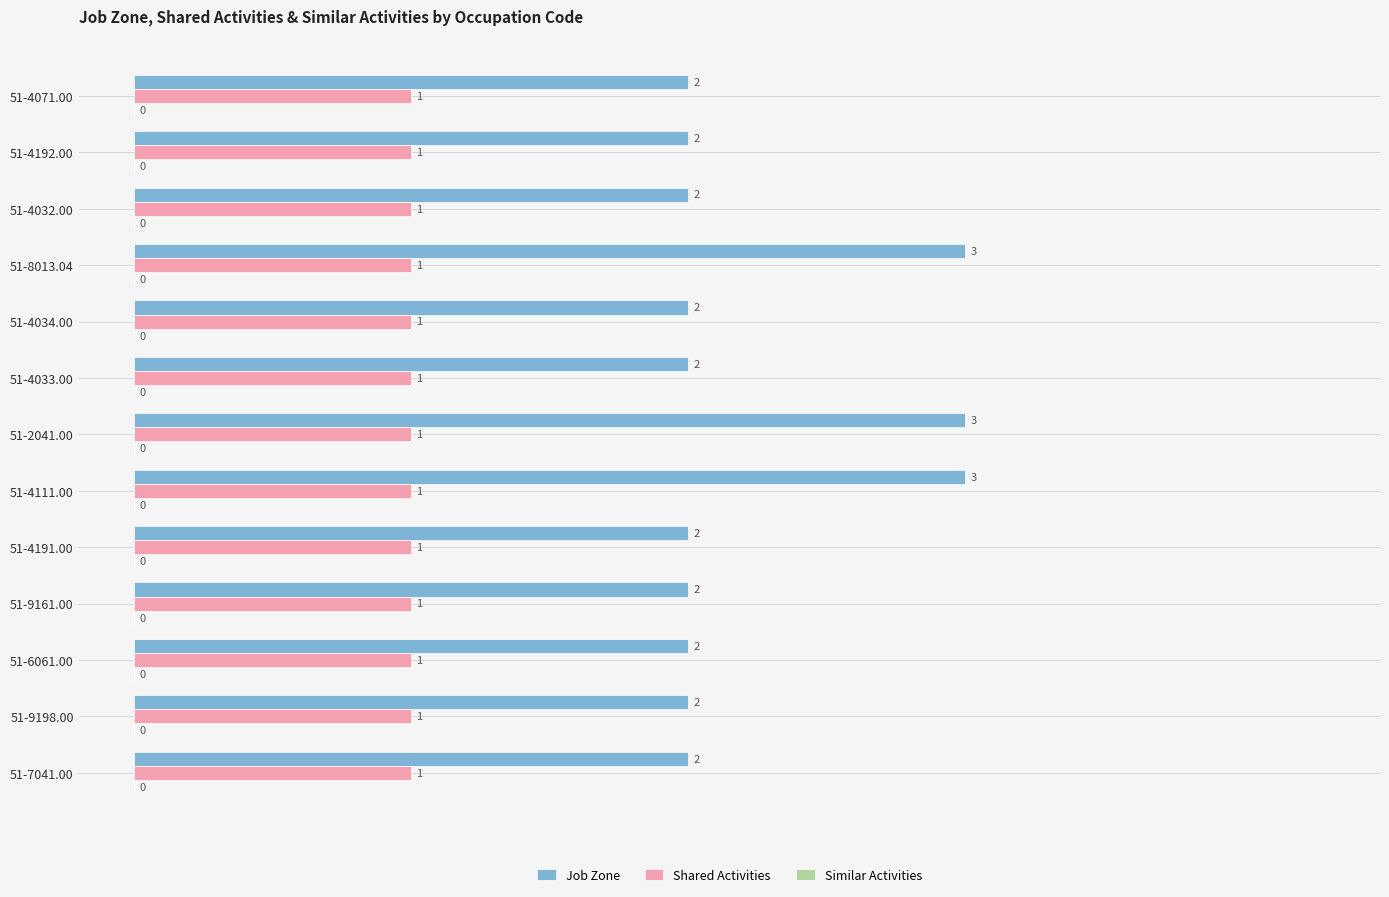

List the series in order of their peak value, highest first.

Job Zone, Shared Activities